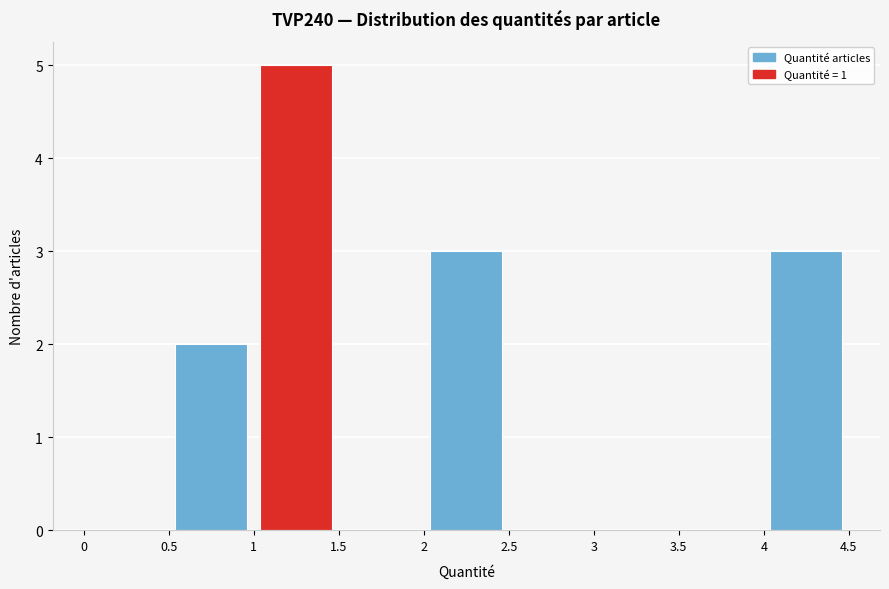

Which range on the x-axis has the tallest bar?

1 to 1.5